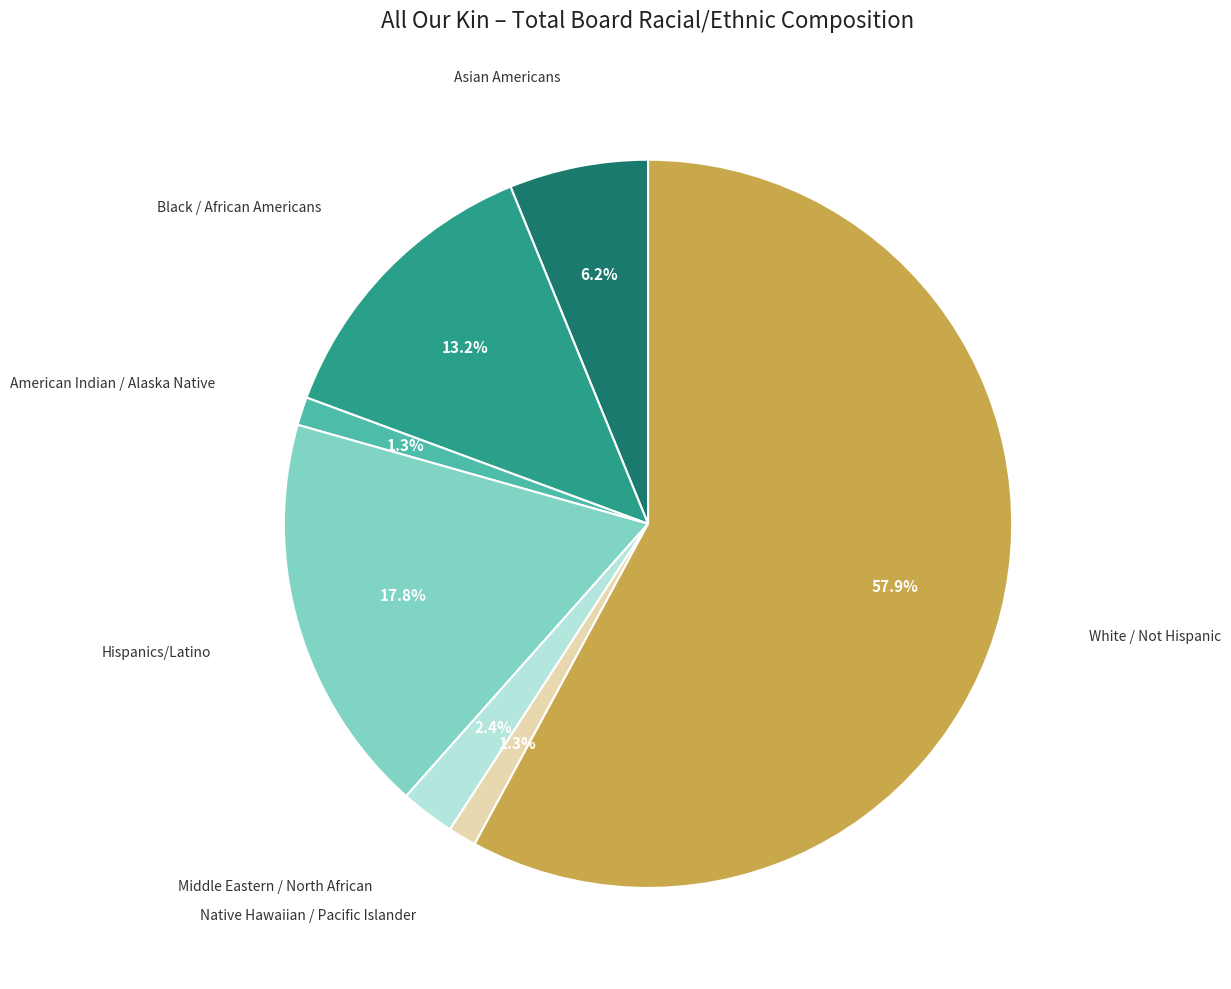

Count the number of slices in the pie.

7